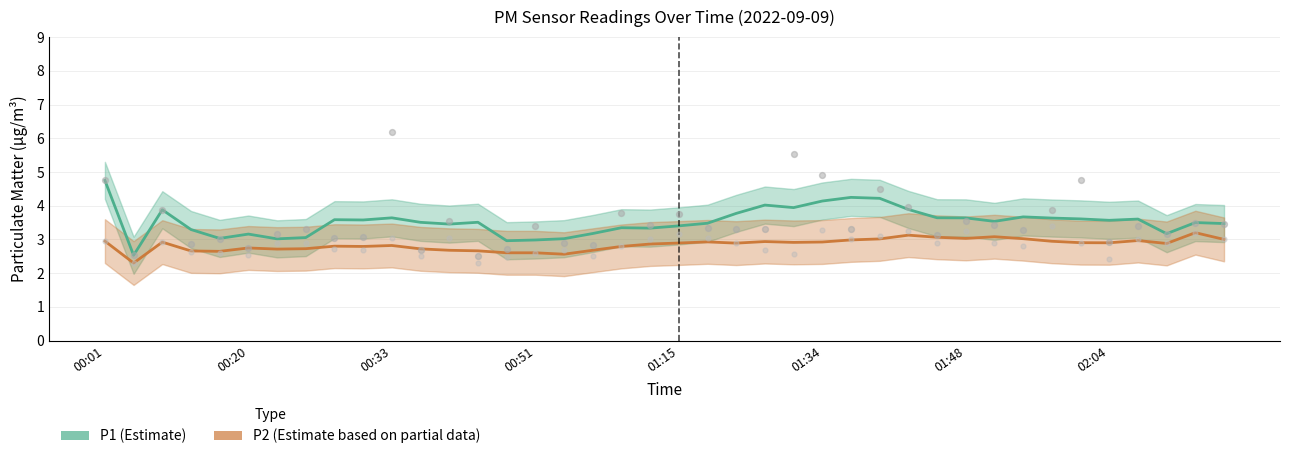

What are all the series names shown in the legend?

P1 (Estimate), P2 (Estimate based on partial data)